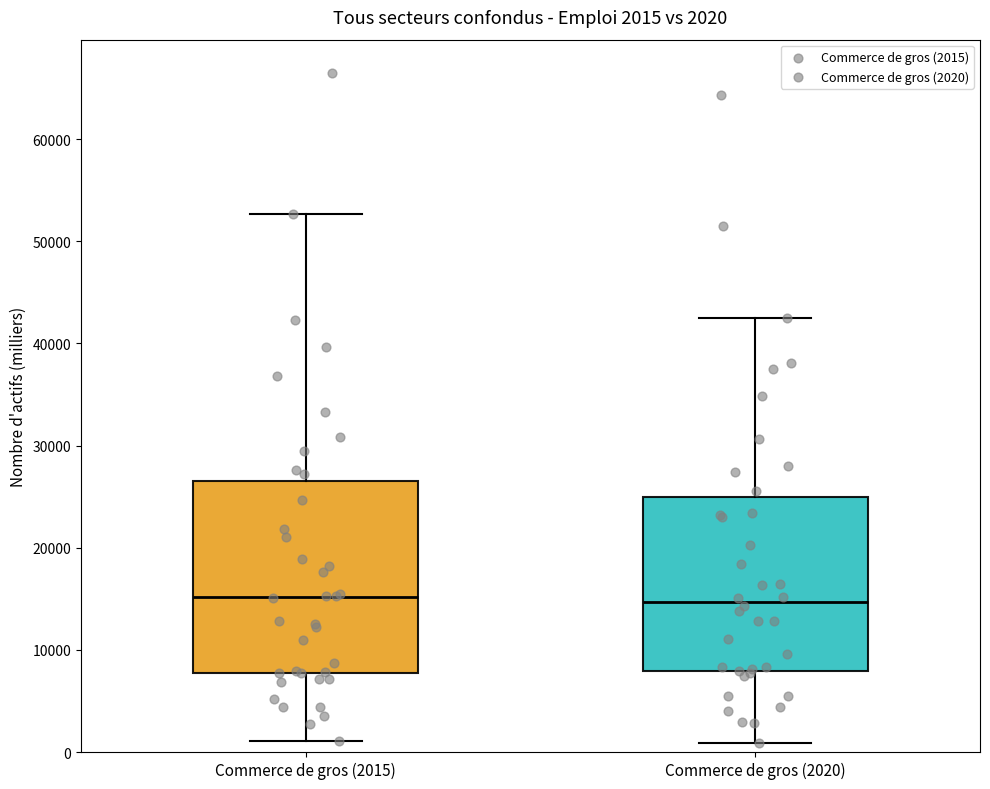

Comparing the boxes themselves (not the whiskers), which one is the tallest?

Commerce de gros (2015)